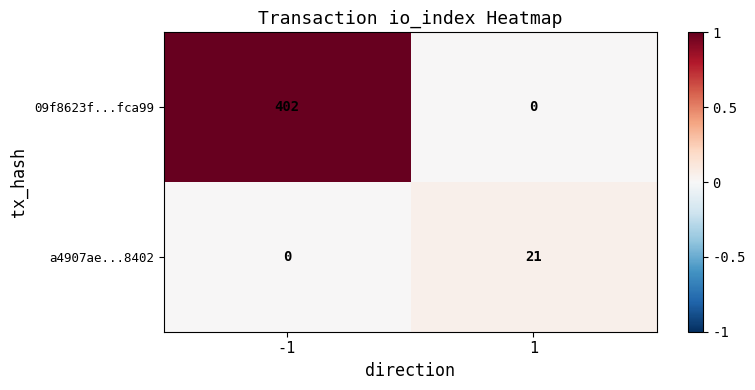

Count the number of data series in this chart.

2